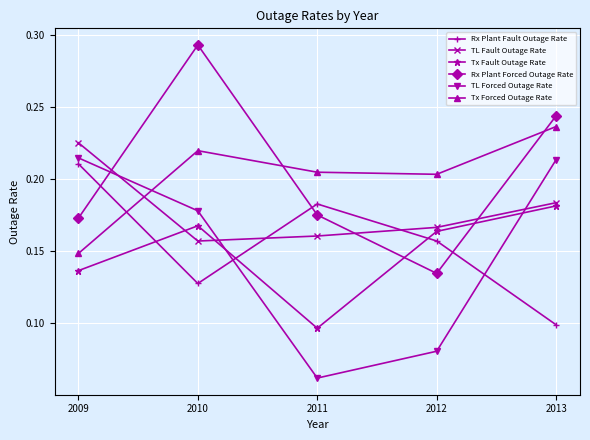

True or false: Rx Plant Fault Outage Rate has more than 1 points higher than both neighbors.

False